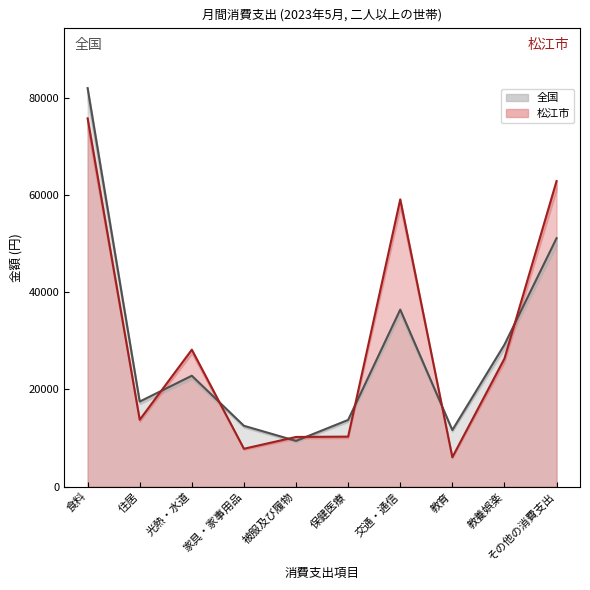

True or false: 松江市 (line) has a value of 26351 at 教養娯楽.

True